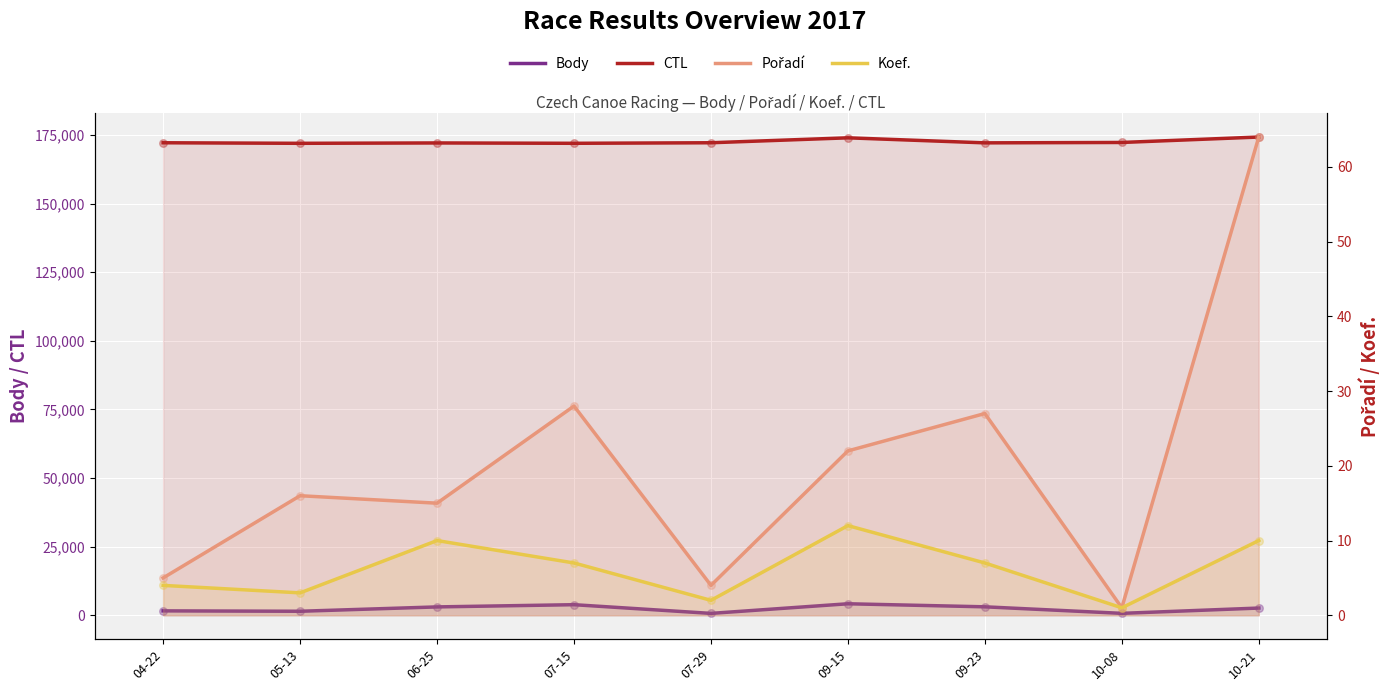

Is the value of Body at 10-21 greater than the value of CTL at 09-23?

No